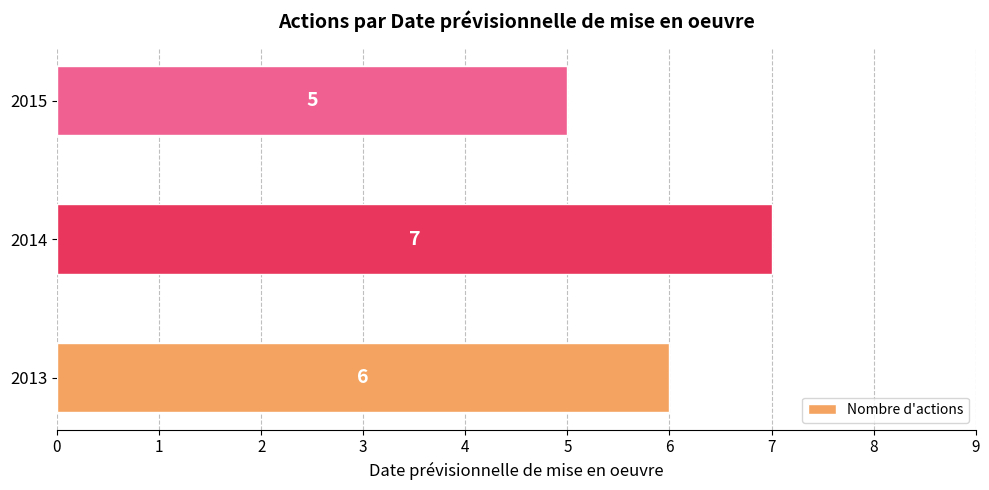

What is the sum of the values at 2013 and 2015?

11